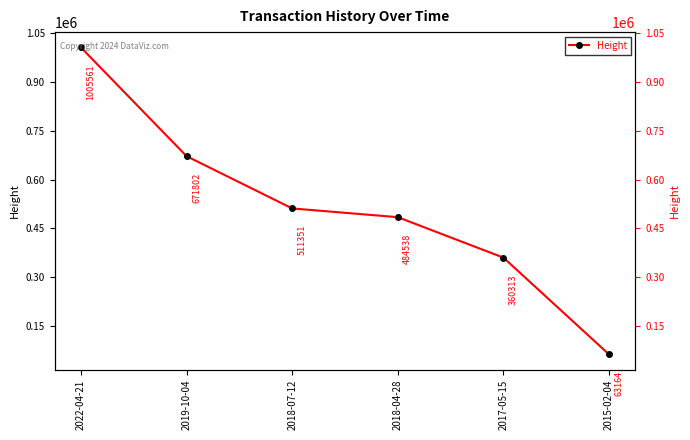

Reading left to right, what are all the values shown in this chart?

1005561	671802	511351	484538	360313	63164